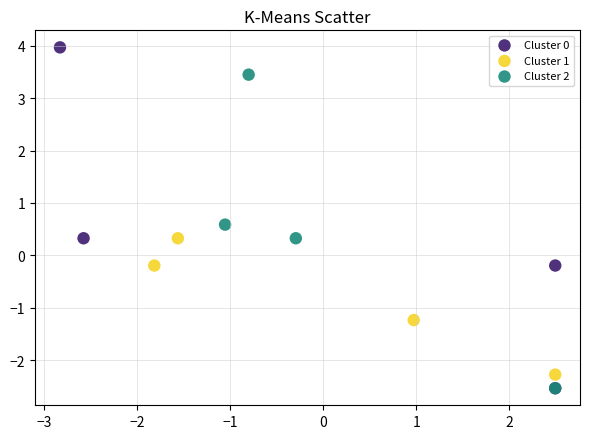

Which series contains the highest Y value?

Cluster 0